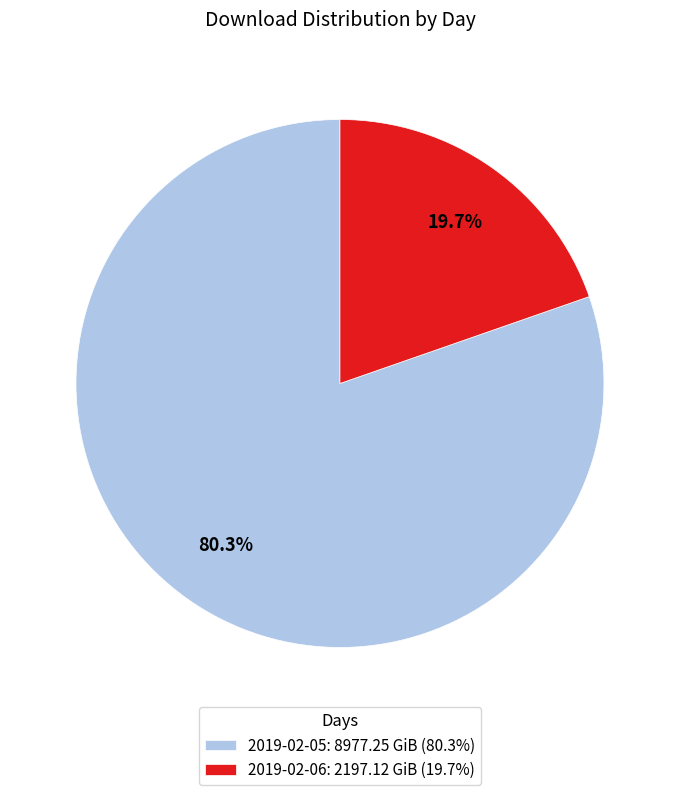

To the nearest percent, what is the difference between the 2019-02-06 and 2019-02-05 slice percentages?

61%